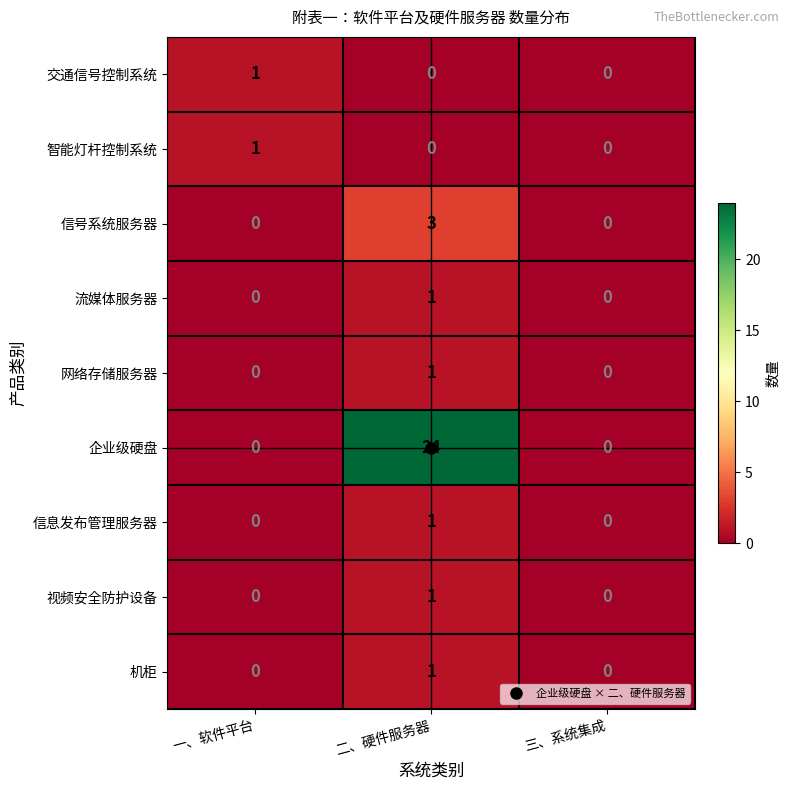

What is the average value of the 企业级硬盘 series?

8